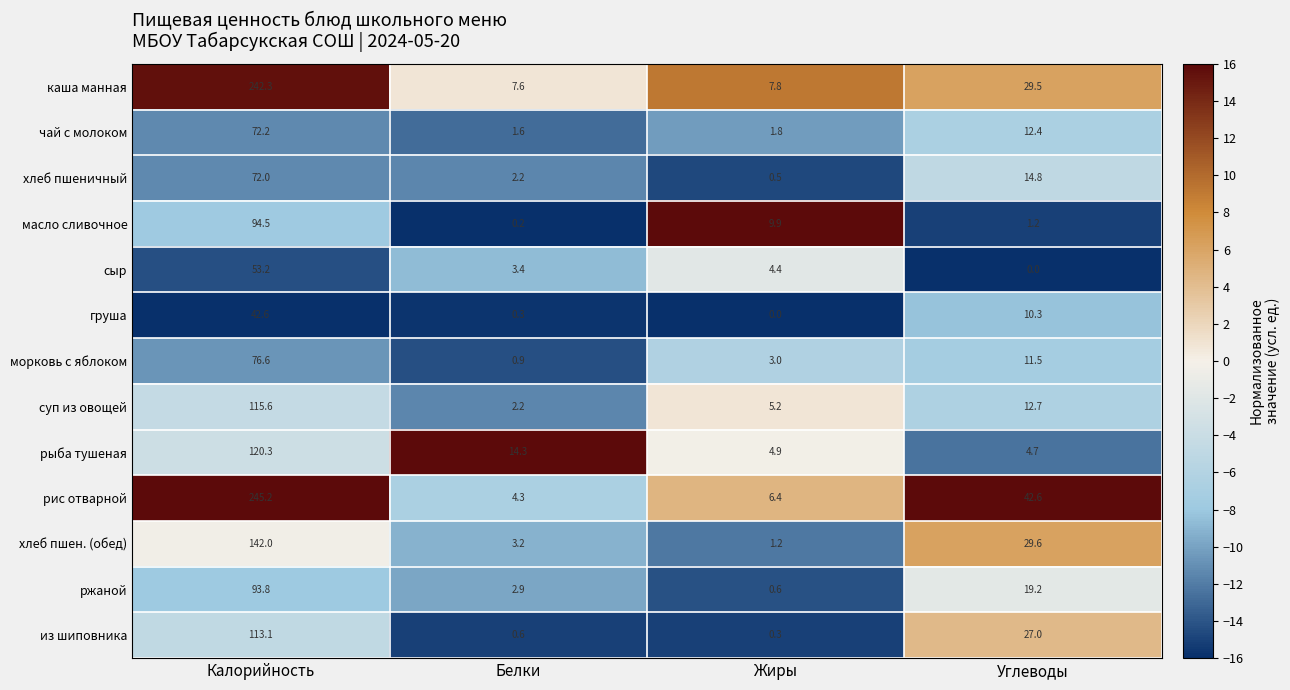

What is the sum of the хлеб пшеничный values at Жиры and Калорийность?

72.5